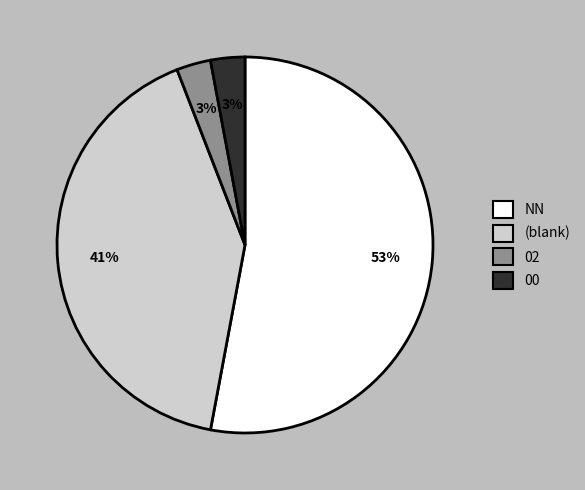

To the nearest percent, what portion does 02 represent?

3%